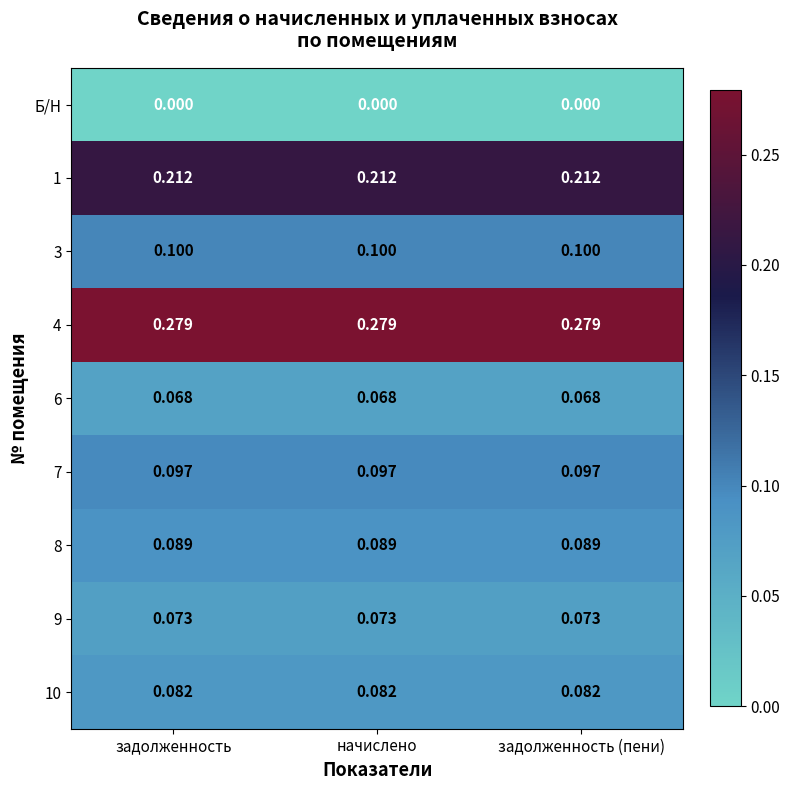

Is the value of 3 at начислено greater than the value of 9 at задолженность?

Yes